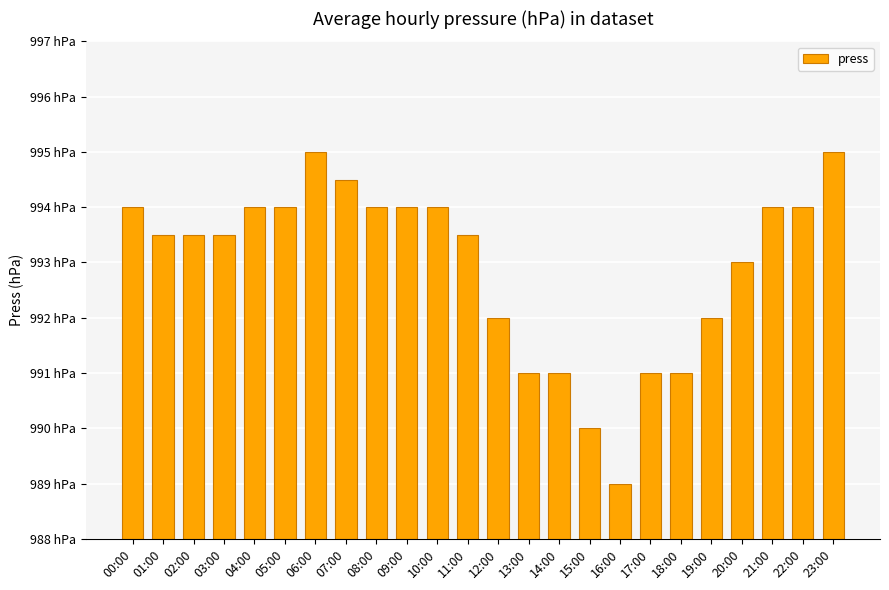

Is it true that the value at 18:00 is 991.0?

True